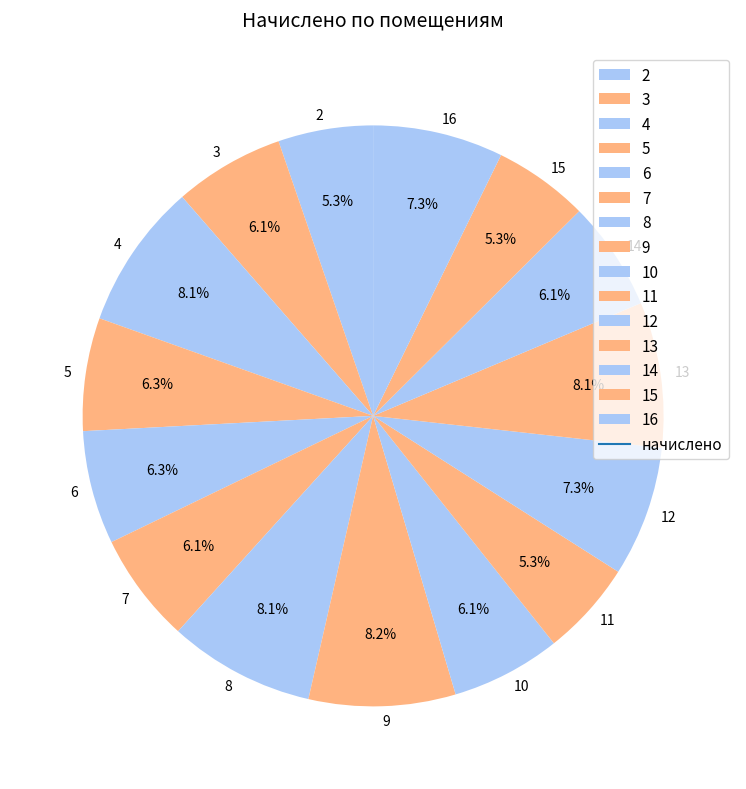

What percentage is the 14 slice, to the nearest percent?

6%